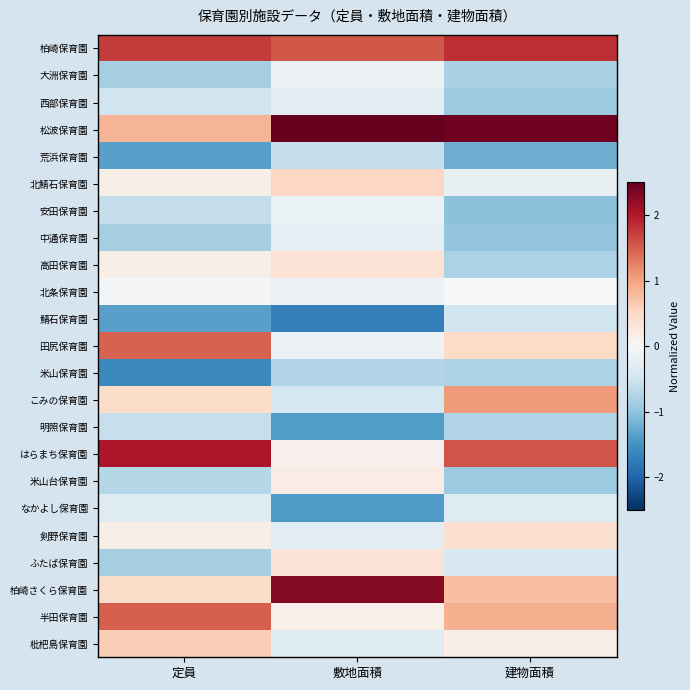

Between 建物面積 and 定員, which is larger?

建物面積